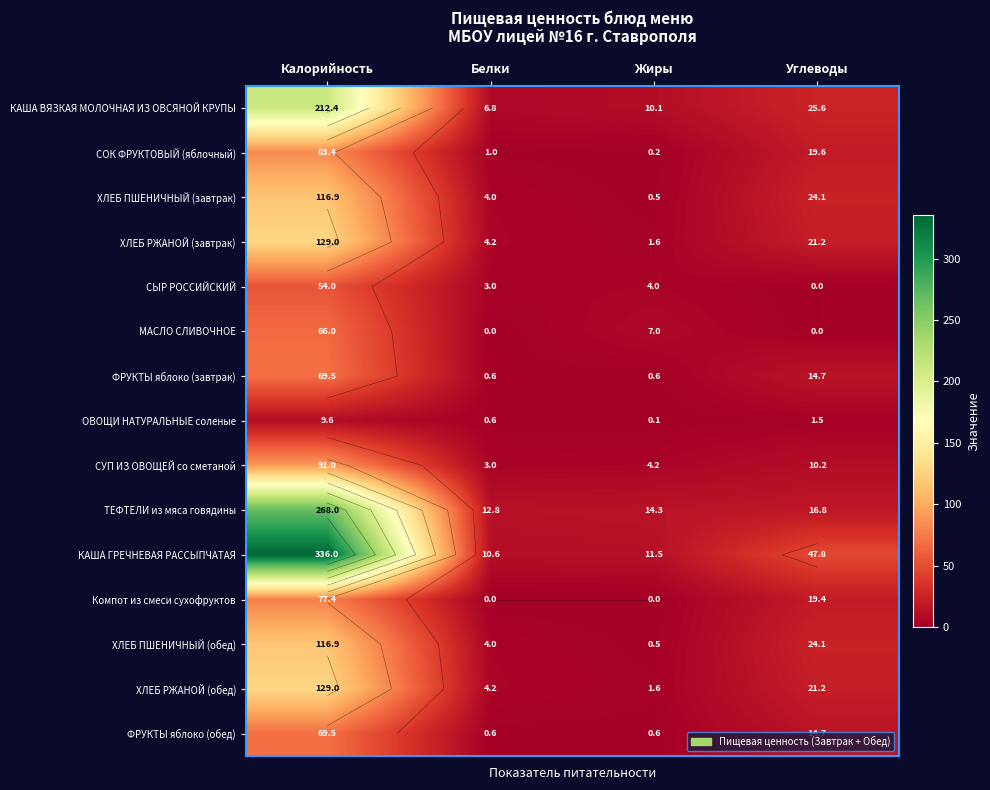

At which label does ХЛЕБ РЖАНОЙ (завтрак) reach its minimum?

Жиры